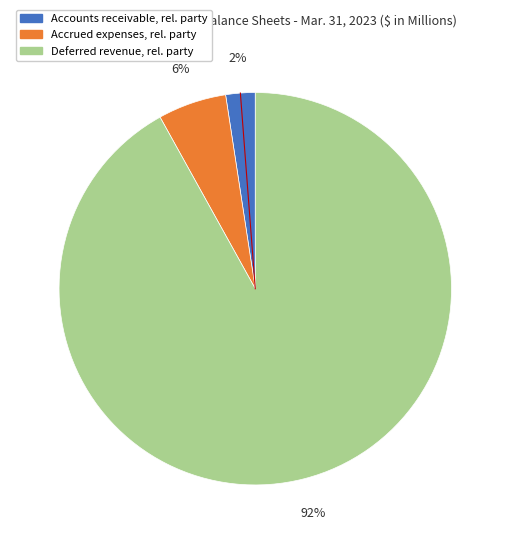

To the nearest percent, what is the average slice percentage?

33%